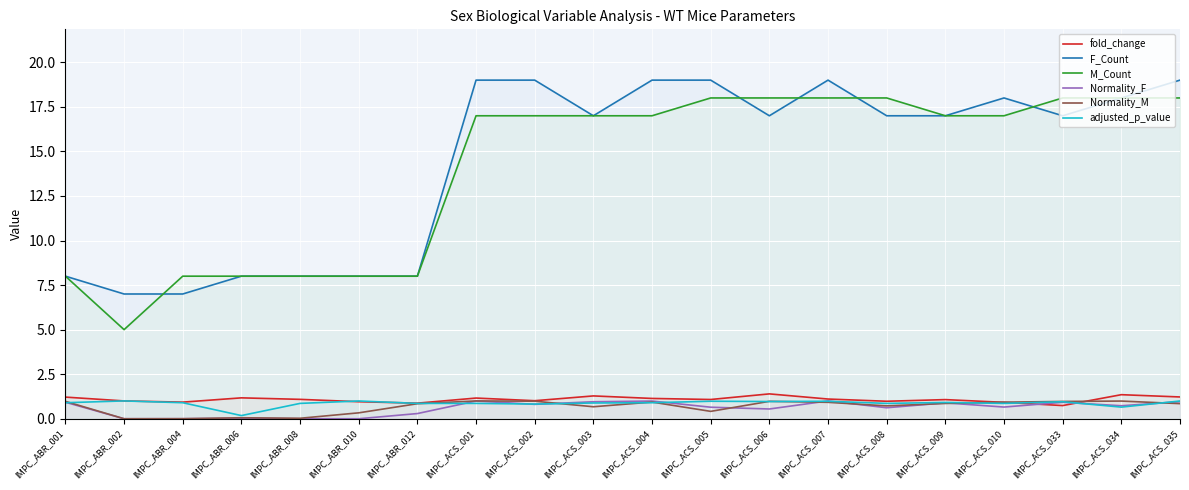

What is the difference between the maximum and minimum values in the M_Count series?

13.0